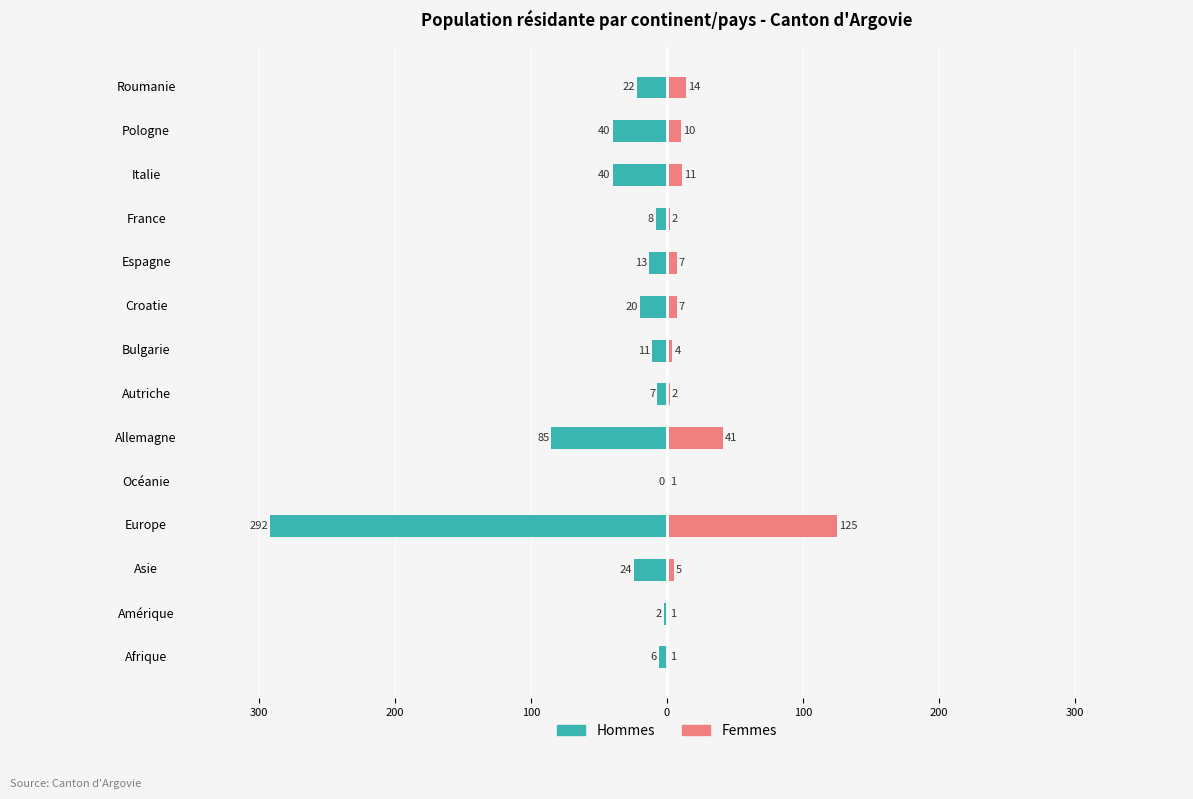

What are all the series names shown in the legend?

Hommes, Femmes